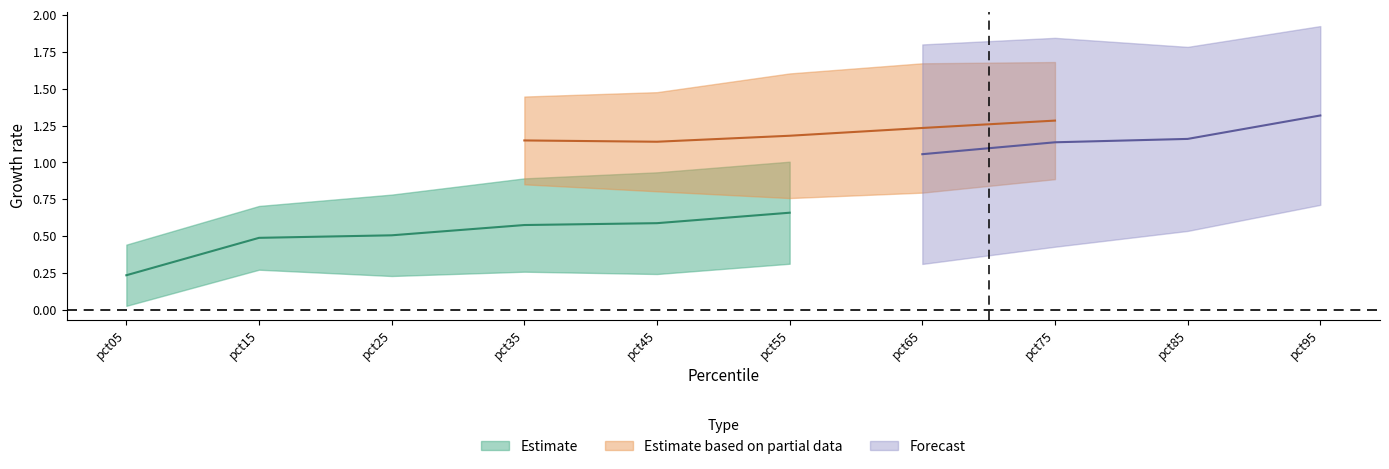

Is it true that Oct equals 0.5 at pct25?

False